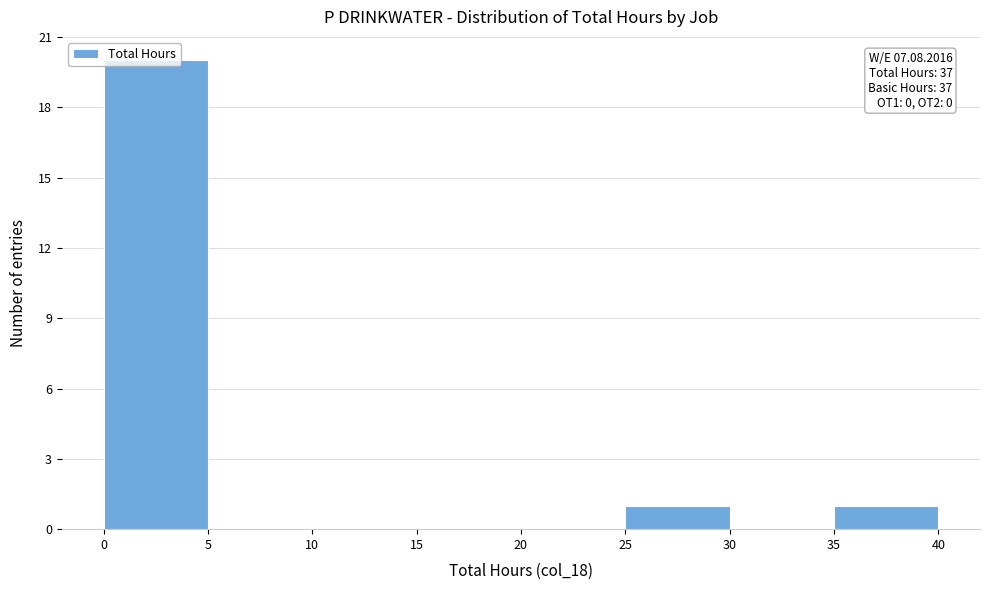

Over which range of the x-axis is the bar tallest?

0 to 5